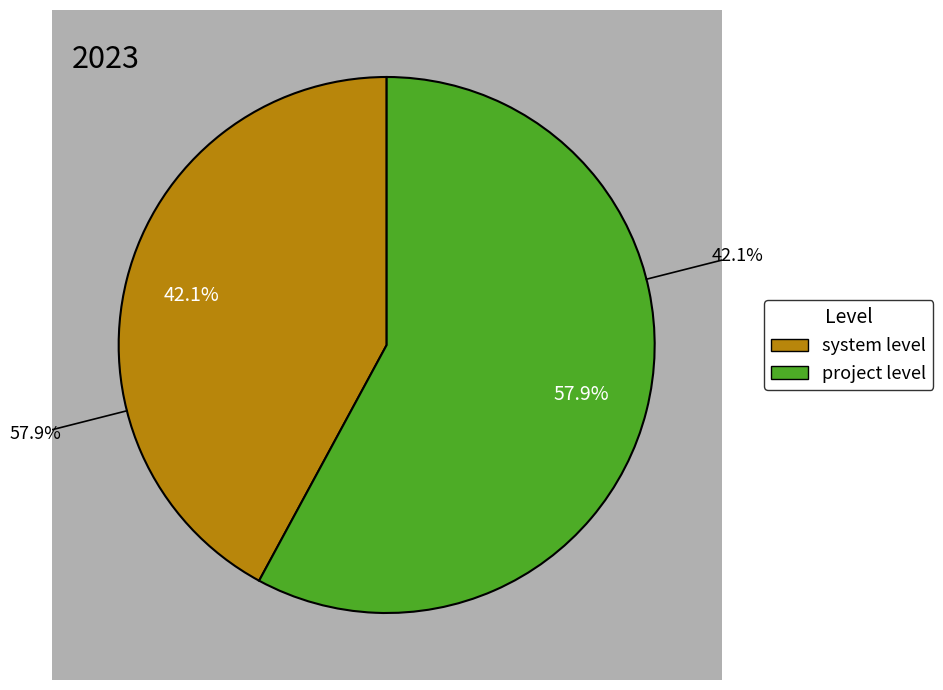

Which slice represents more than half of the pie?

project level